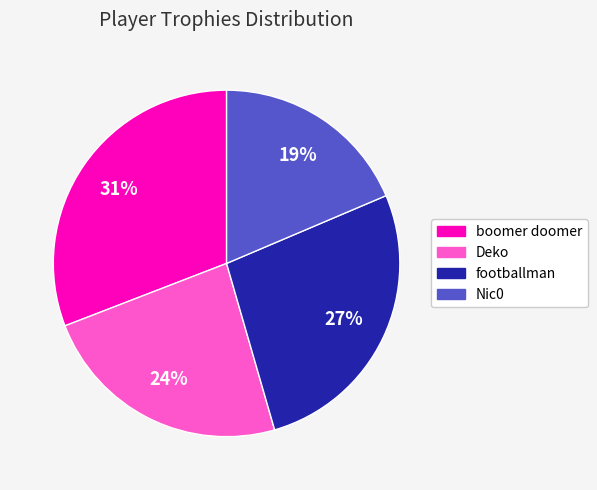

Is the sum of Deko and footballman greater than half?

Yes